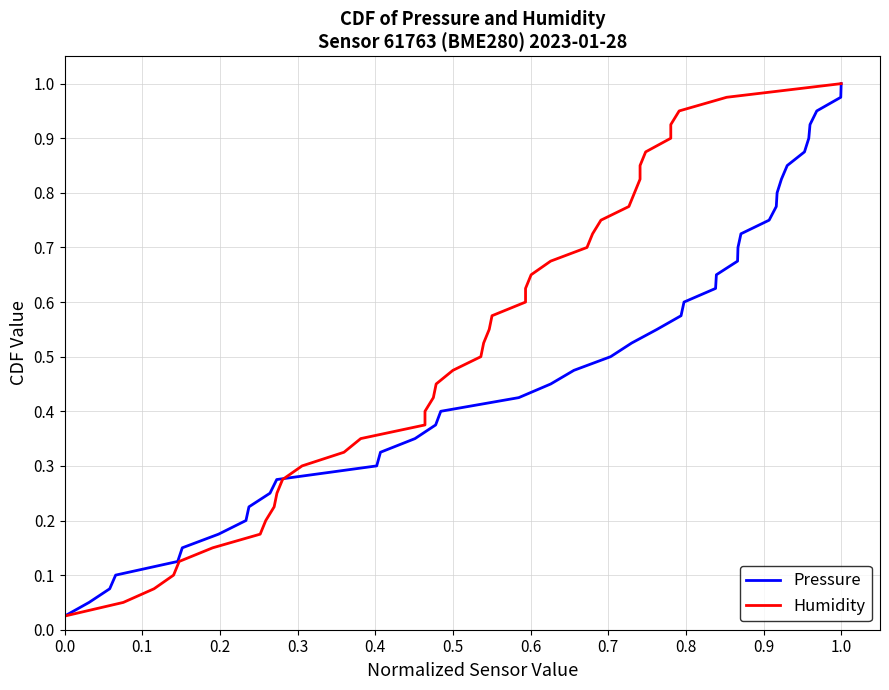

Reading left to right, extract all data points from this chart.

Pressure: 0.0	0.1	0.1	0.1	0.1	0.1	0.2	0.2	0.2	0.2	0.3	0.3	0.3	0.3	0.4	0.4	0.4	0.5	0.5	0.5	0.5	0.6	0.6	0.6	0.6	0.7	0.7	0.7	0.7	0.8	0.8	0.8	0.8	0.8	0.9	0.9	0.9	0.9	1.0	1.0
Humidity: 0.0	0.1	0.1	0.1	0.1	0.1	0.2	0.2	0.2	0.2	0.3	0.3	0.3	0.3	0.4	0.4	0.4	0.5	0.5	0.5	0.5	0.6	0.6	0.6	0.6	0.7	0.7	0.7	0.7	0.8	0.8	0.8	0.8	0.8	0.9	0.9	0.9	0.9	1.0	1.0